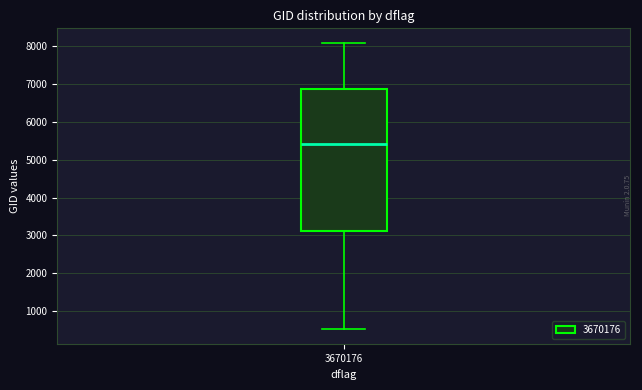

Read this box plot against the y-axis: the position of the median line, the range covered by the box, and the ends of both whiskers. The values are not printed on the chart, so give them approximately, as read against the axis.

median 5400, box 3100 to 6900, whiskers 500 to 8100